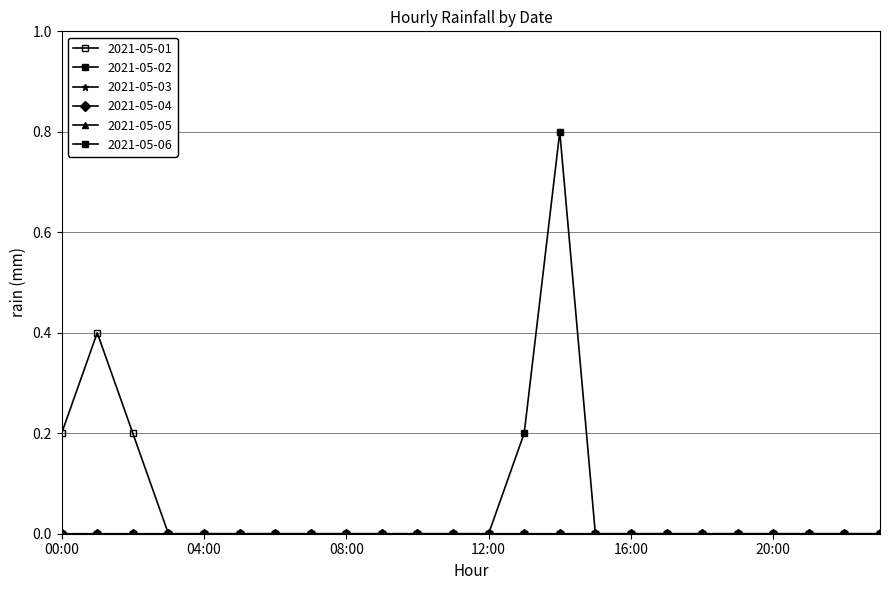

What is the label of the 2nd point from the right?

22:00